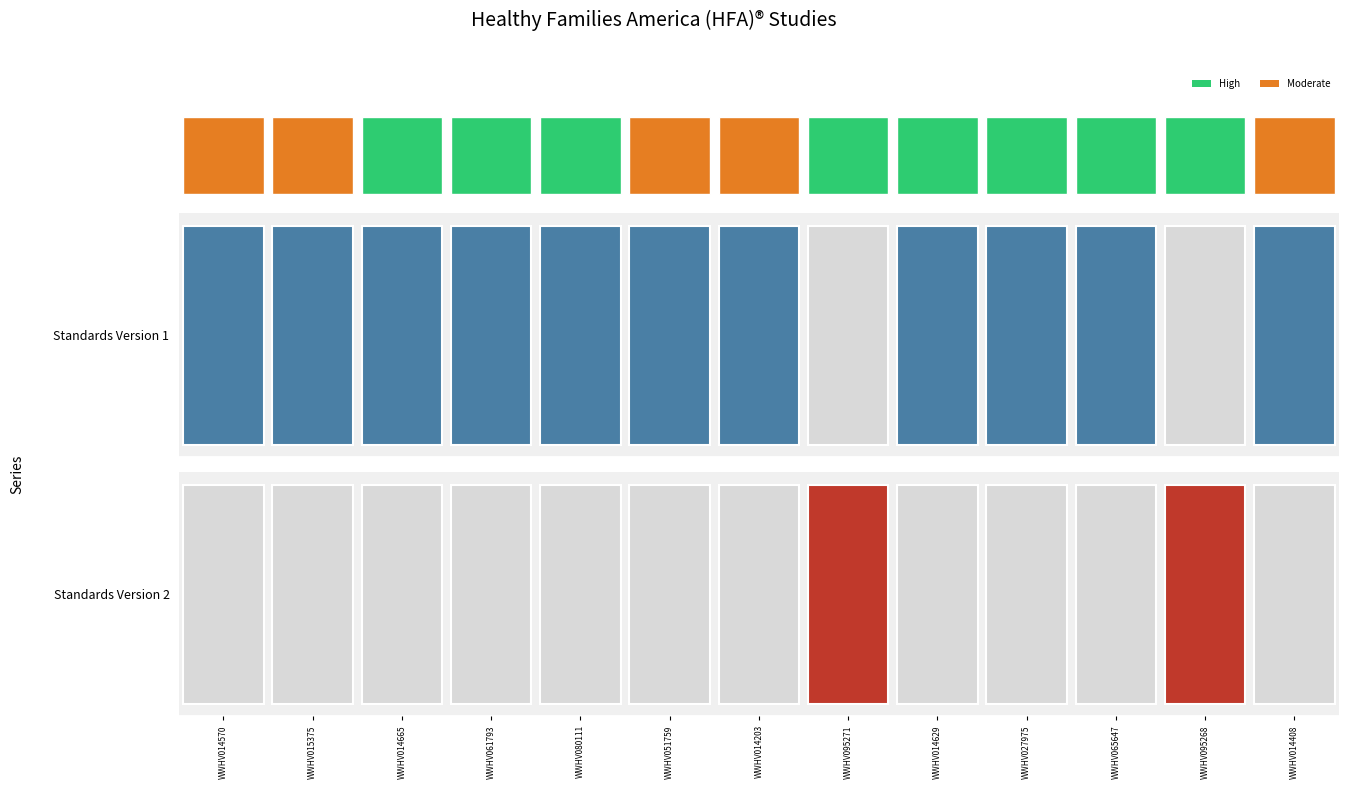

True or false: the data shows 0 at 3.

False